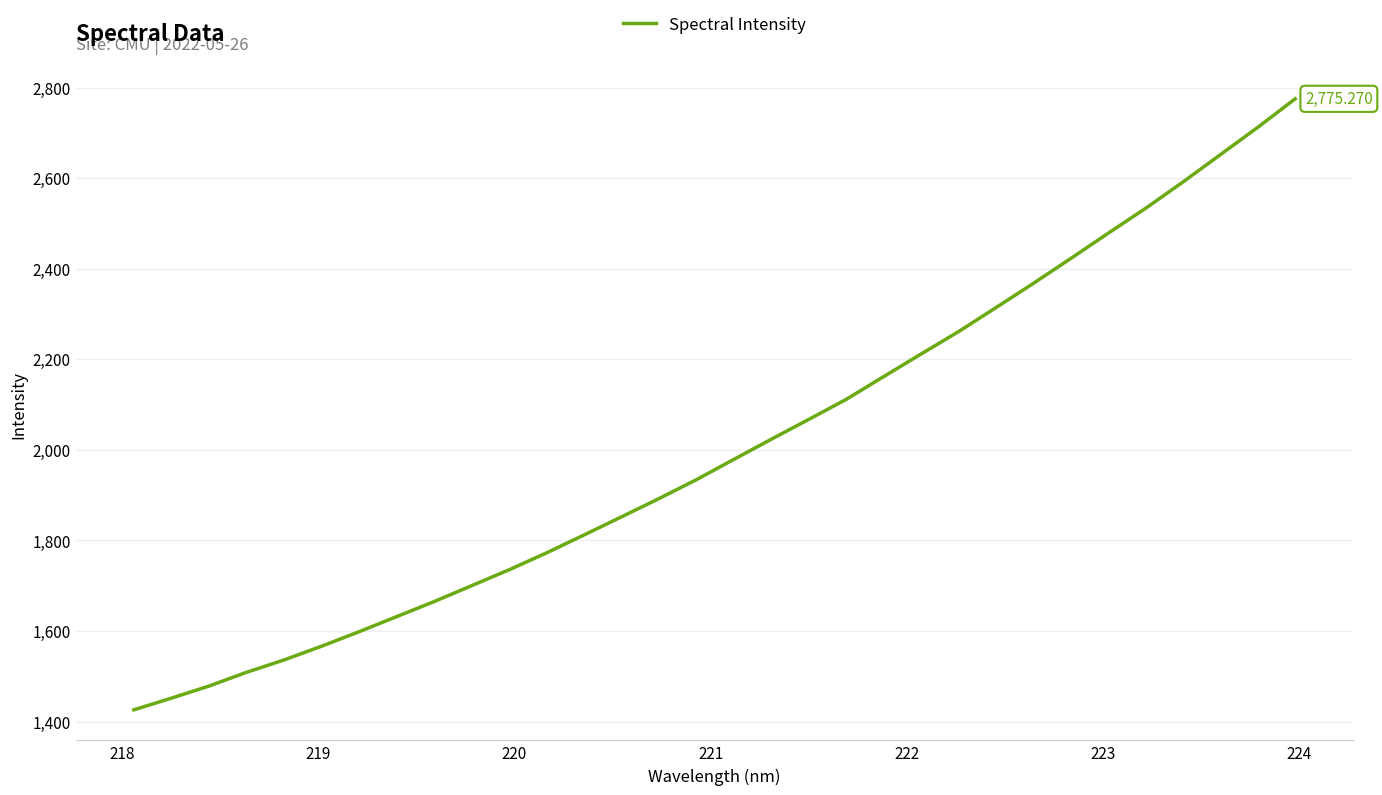

What is the difference between the maximum and minimum values?

1349.3